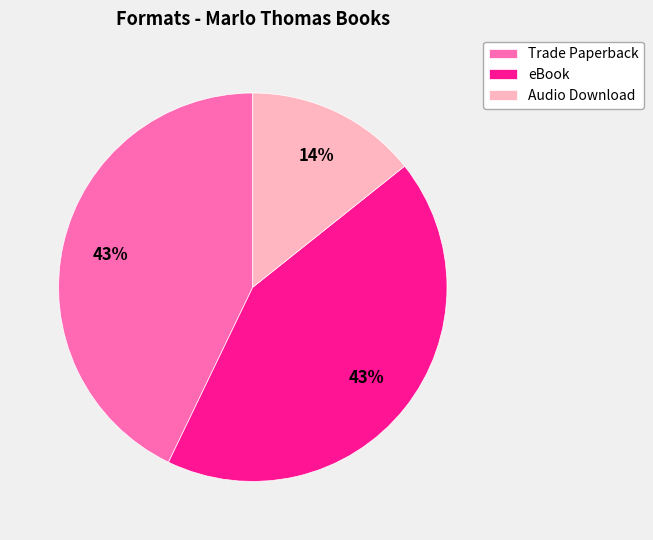

The eBook slice represents 43% of the pie. True or false?

True